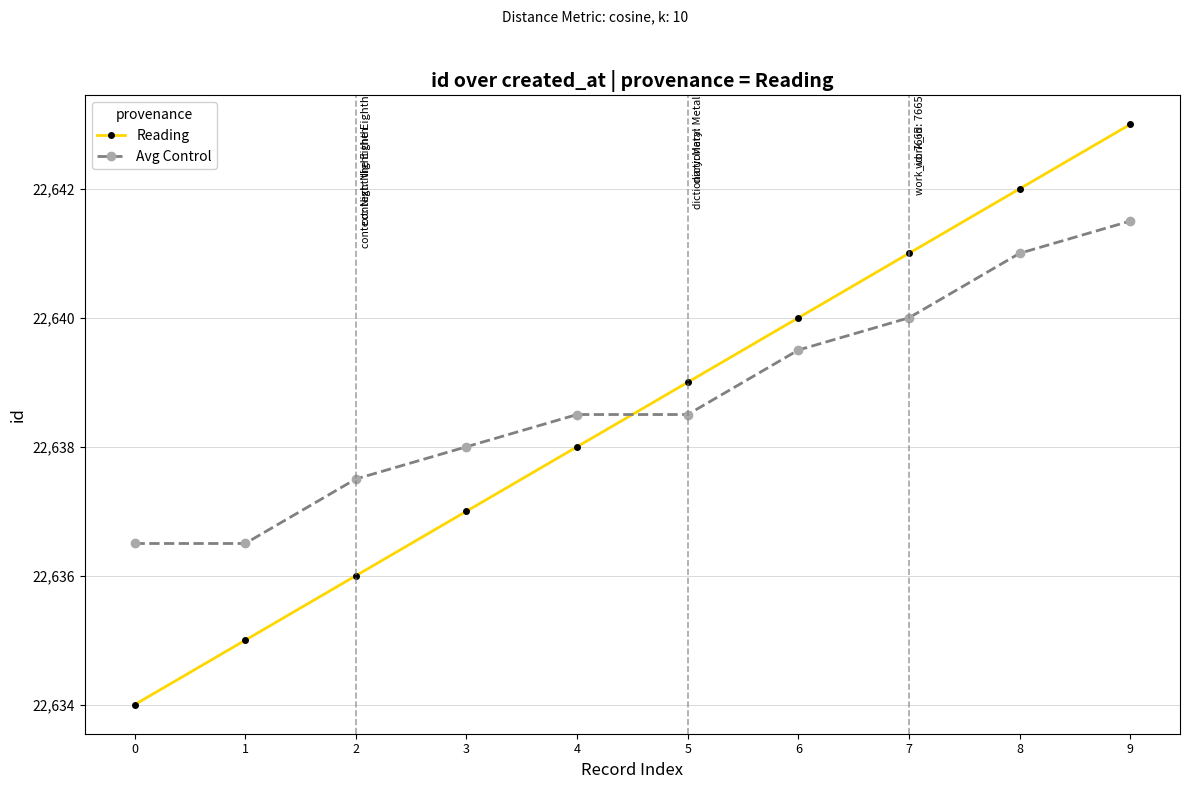

Count the Reading values in the range 22636 to 22641.

6